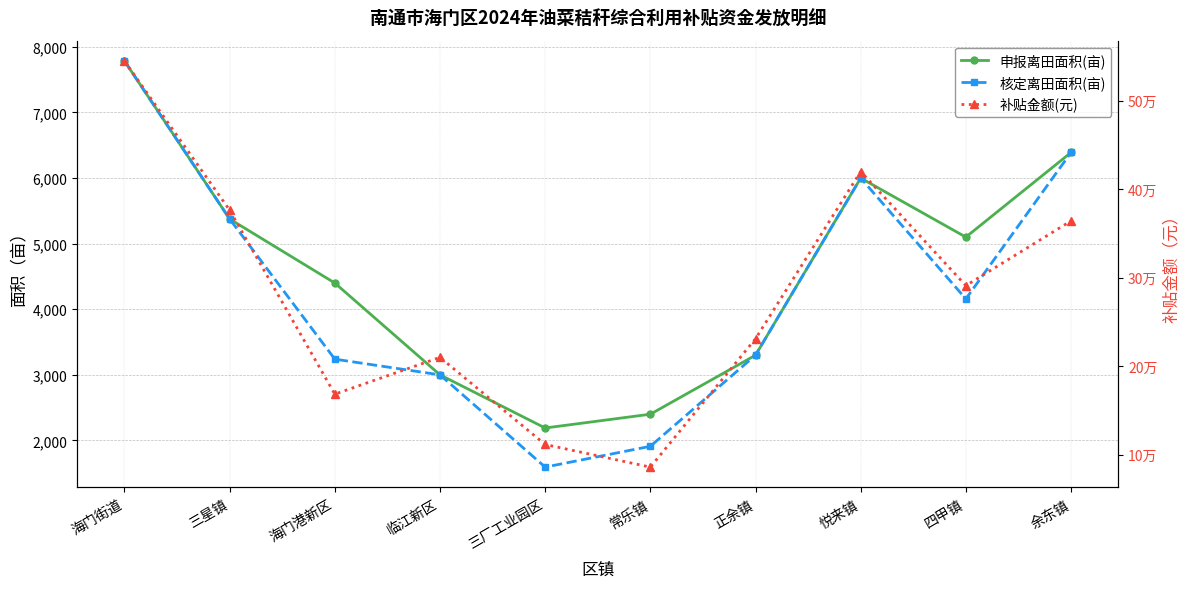

Reading left to right, transcribe all the data shown in this chart.

申报离田面积(亩): 海门街道=7785.0	三星镇=5376.0	海门港新区=4400.0	临江新区=3000.0	三厂工业园区=2190.0	常乐镇=2400.0	正余镇=3300.0	悦来镇=6000.0	四甲镇=5100.0	余东镇=6390.0
核定离田面积(亩): 海门街道=7785.0	三星镇=5376.0	海门港新区=3239.4	临江新区=3000.0	三厂工业园区=1593.6	常乐镇=1910.8	正余镇=3300.0	悦来镇=6000.0	四甲镇=4158.3	余东镇=6390.0
补贴金额(元): 海门街道=544950.0	三星镇=376320.0	海门港新区=168446.9	临江新区=210000.0	三厂工业园区=111552.0	常乐镇=85985.6	正余镇=231000.0	悦来镇=420000.0	四甲镇=291083.1	余东镇=364230.0